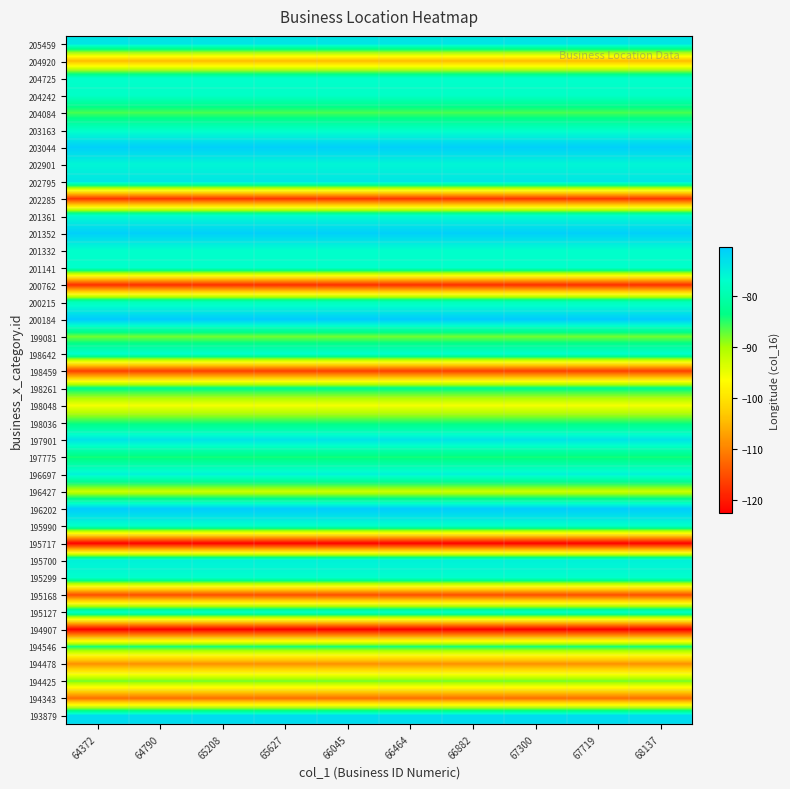

Count the number of categories in the chart.

10